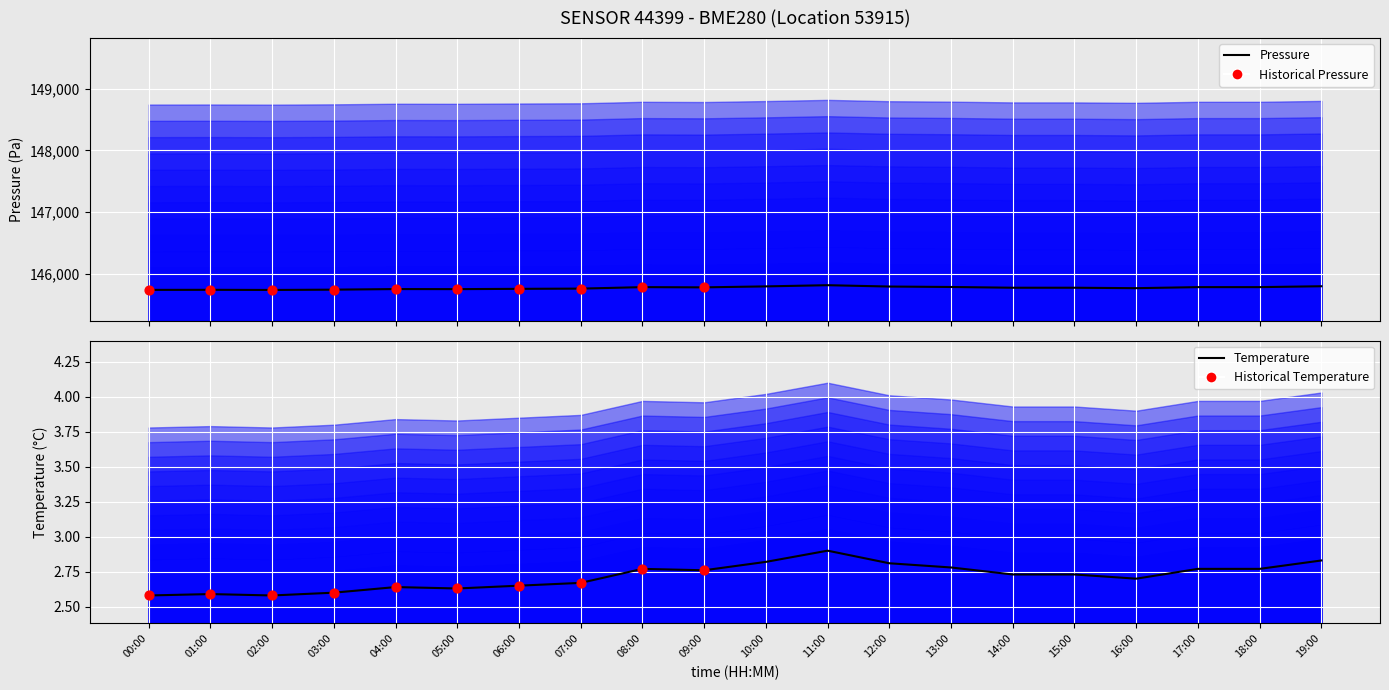

Is the value of temperature at 17:00 greater than the value of pressure at 05:00?

No